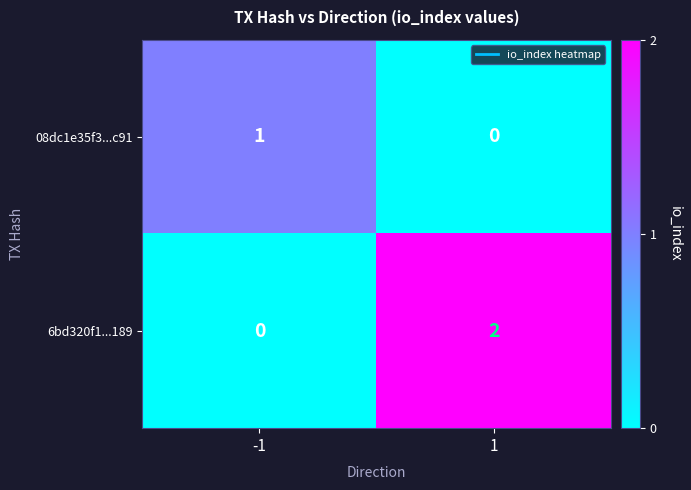

What is the total value across all series at -1?

1